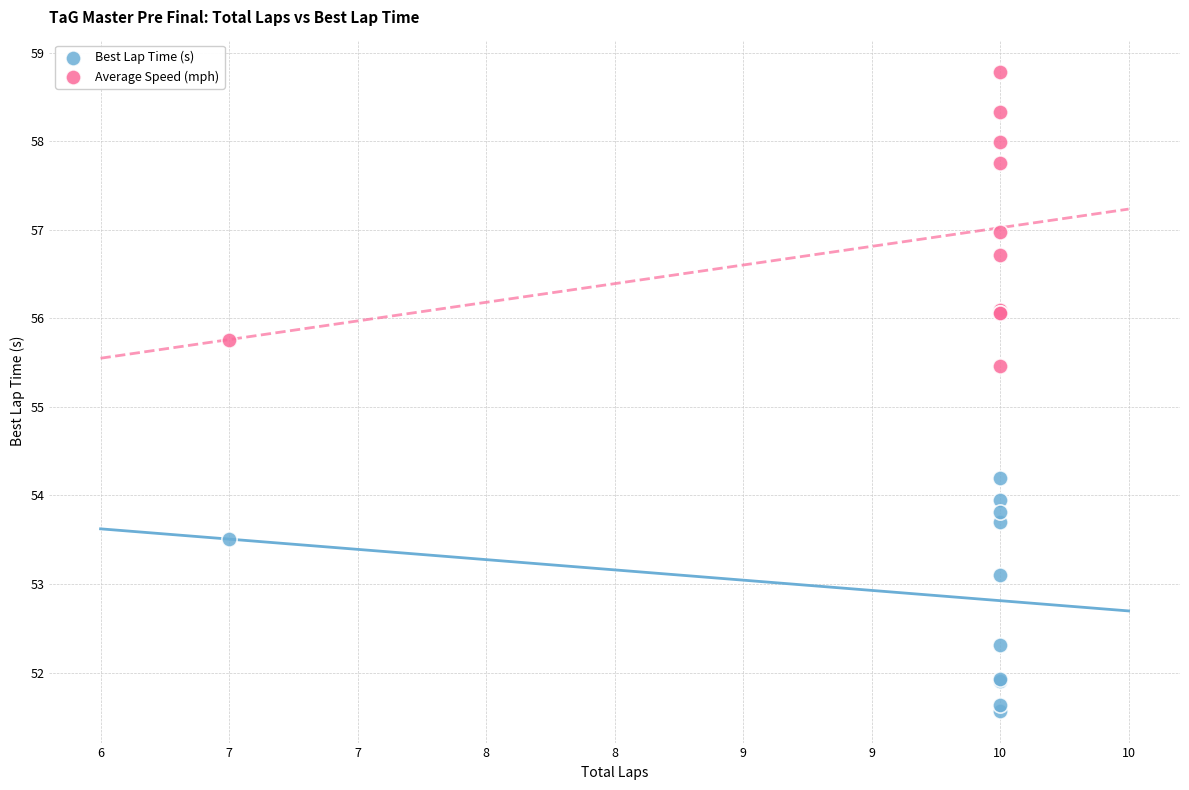

What are all the series names shown in the legend?

Best Lap Time (s), Average Speed (mph)